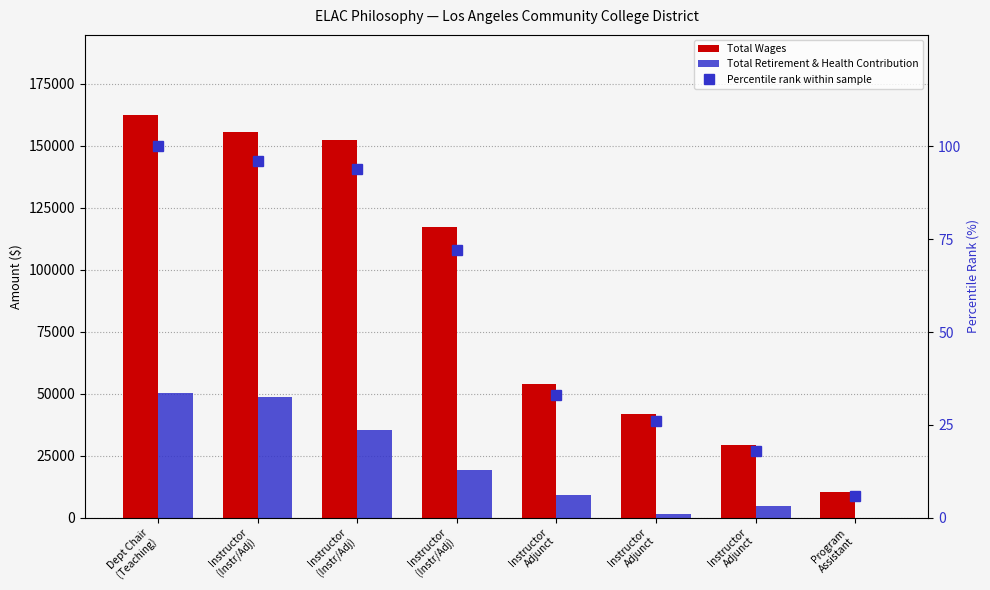

List the labels in order of Percentile rank within sample value, largest first.

Dept Chair
(Teaching), Instructor
(Instr/Adj), Instructor
(Instr/Adj), Instructor
(Instr/Adj), Instructor
Adjunct, Instructor
Adjunct, Instructor
Adjunct, Program
Assistant